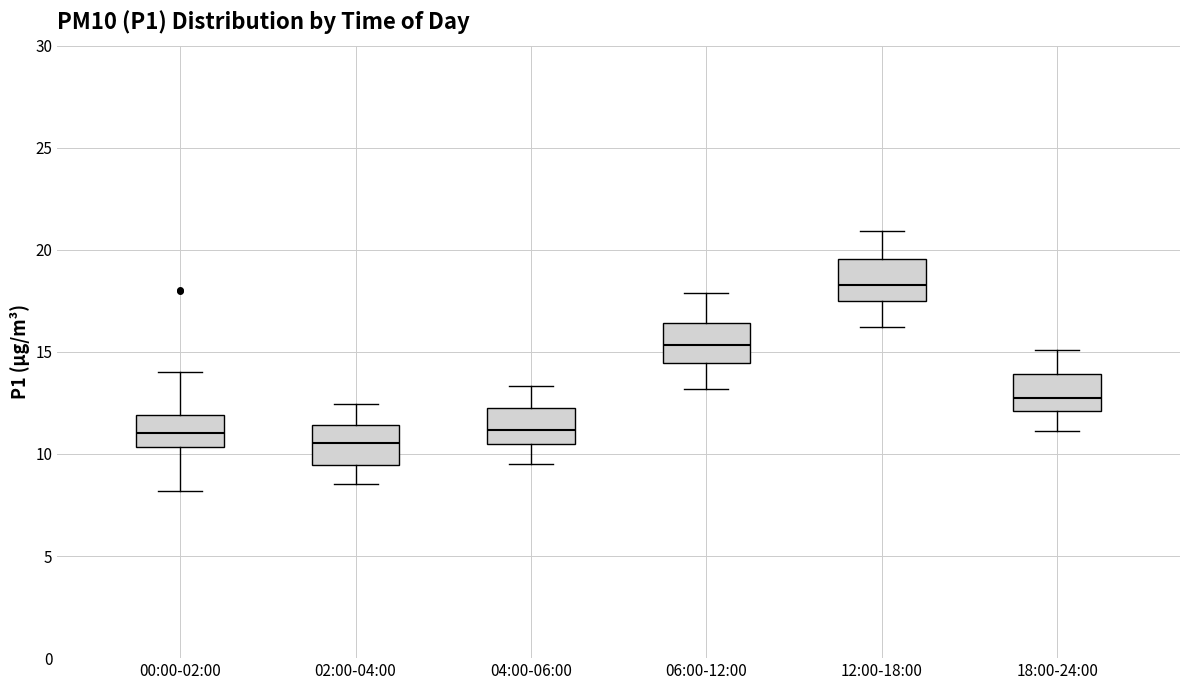

Which box has the lowest median line?

02:00-04:00